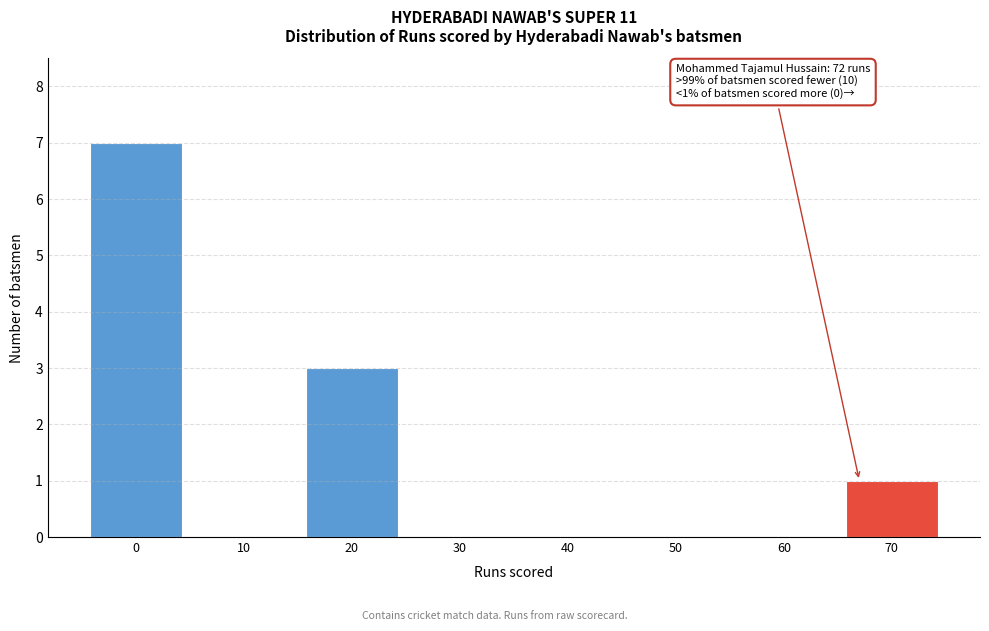

Reading left to right, extract all data points from this chart.

0=7	10=0	20=3	30=0	40=0	50=0	60=0	70=1